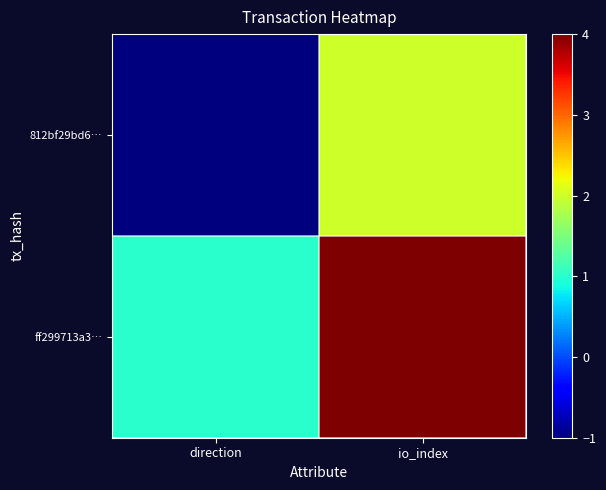

Reading left to right, what are all the values shown in this chart?

812bf29bd6…: direction=-1	io_index=2
ff299713a3…: direction=1	io_index=4